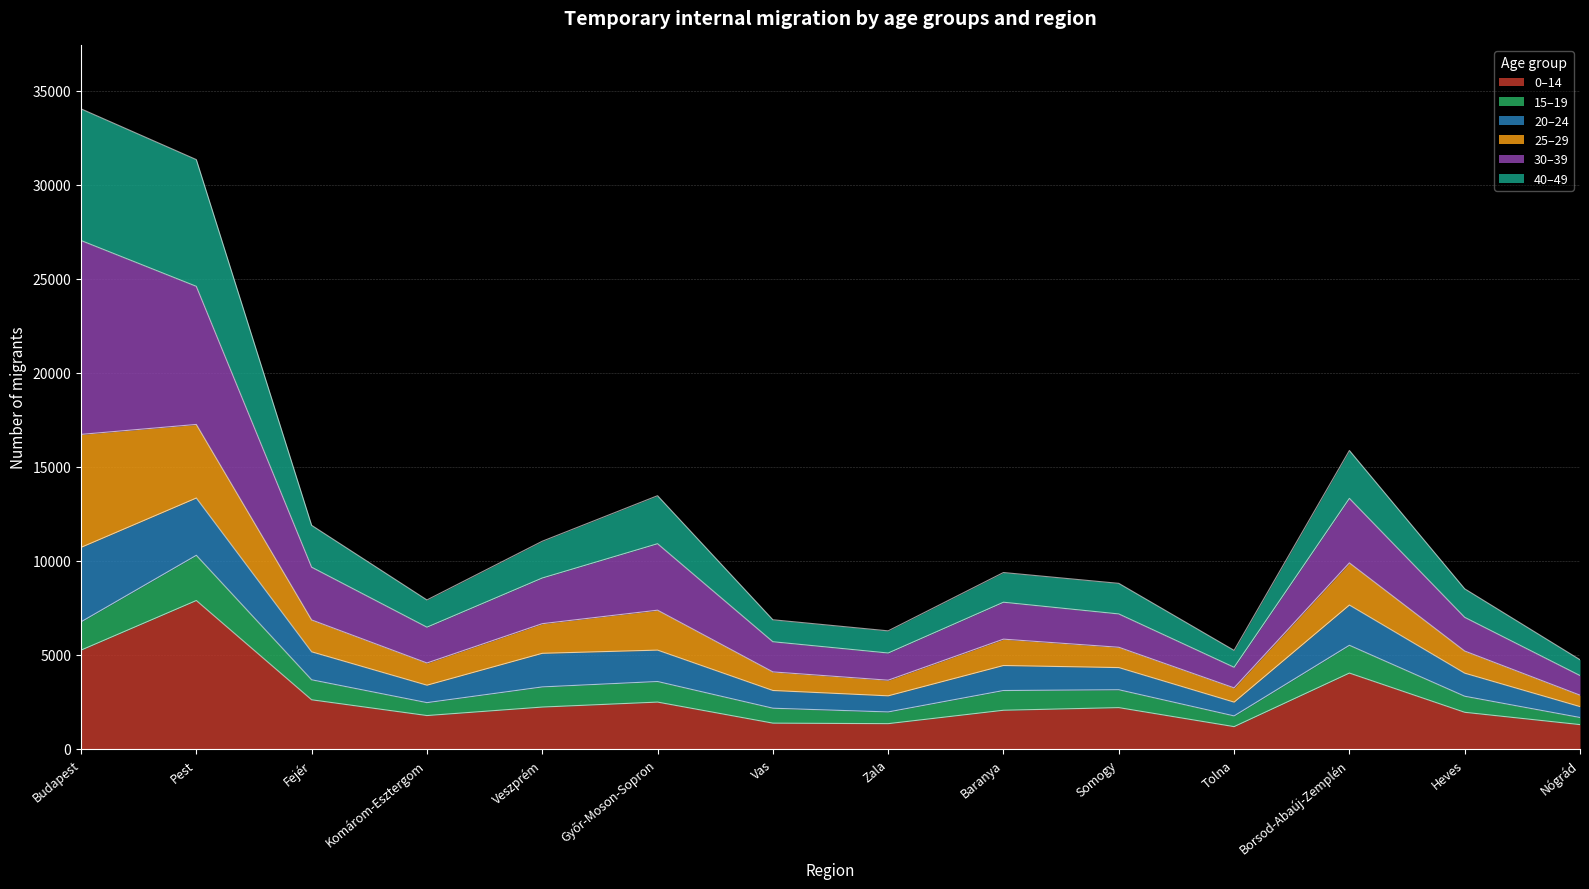

Does the chart display data point markers on the line(s)?

No